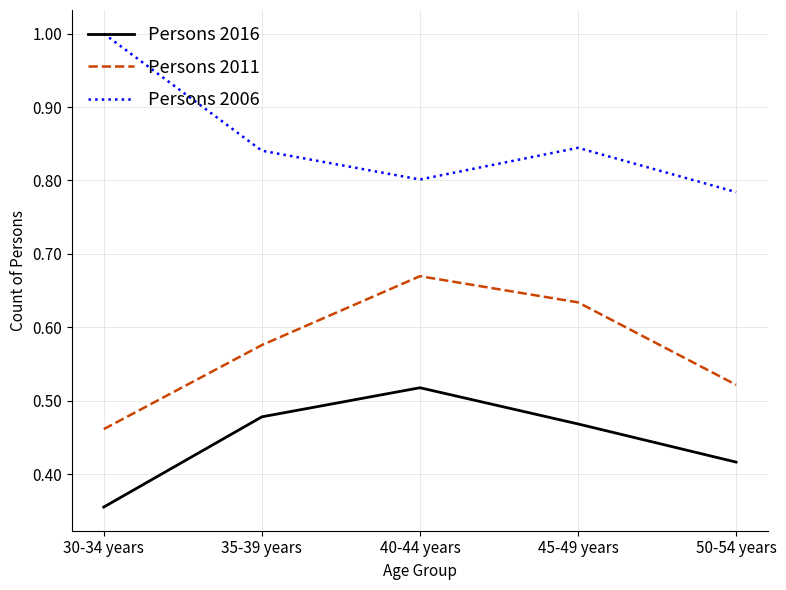

What is the greatest value displayed?

1.0